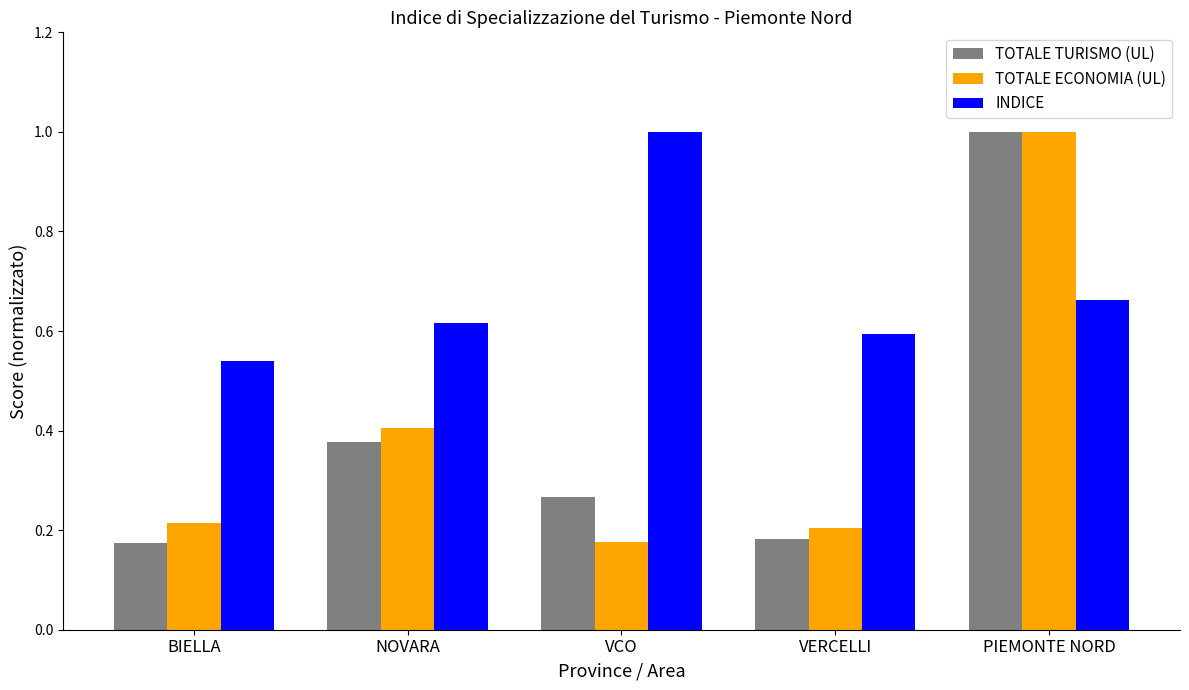

Which series has the largest total across all categories?

INDICE